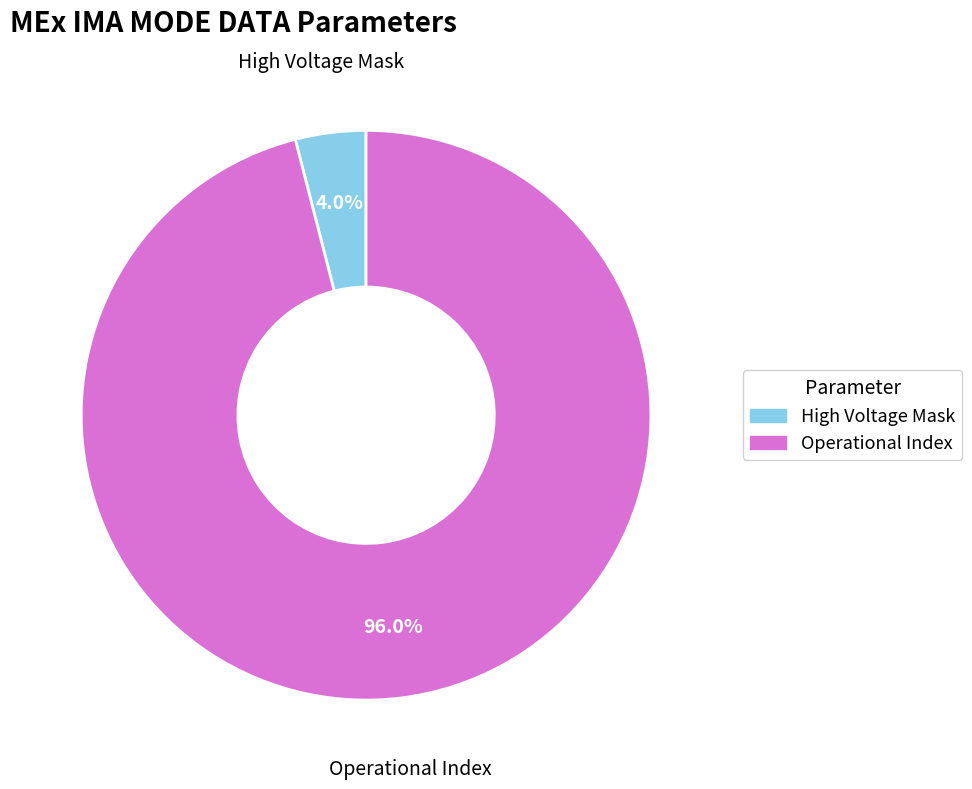

How many segments does this pie chart have?

2